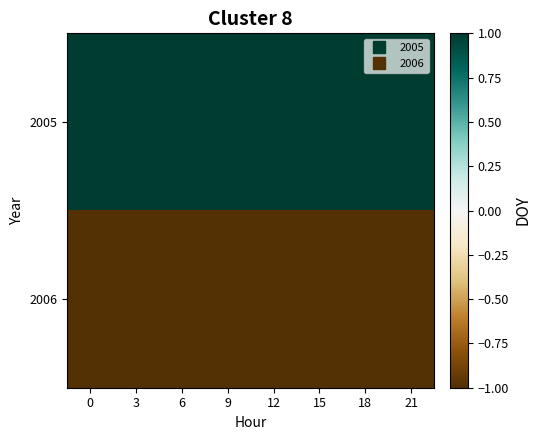

Which series has the largest total across all categories?

2005